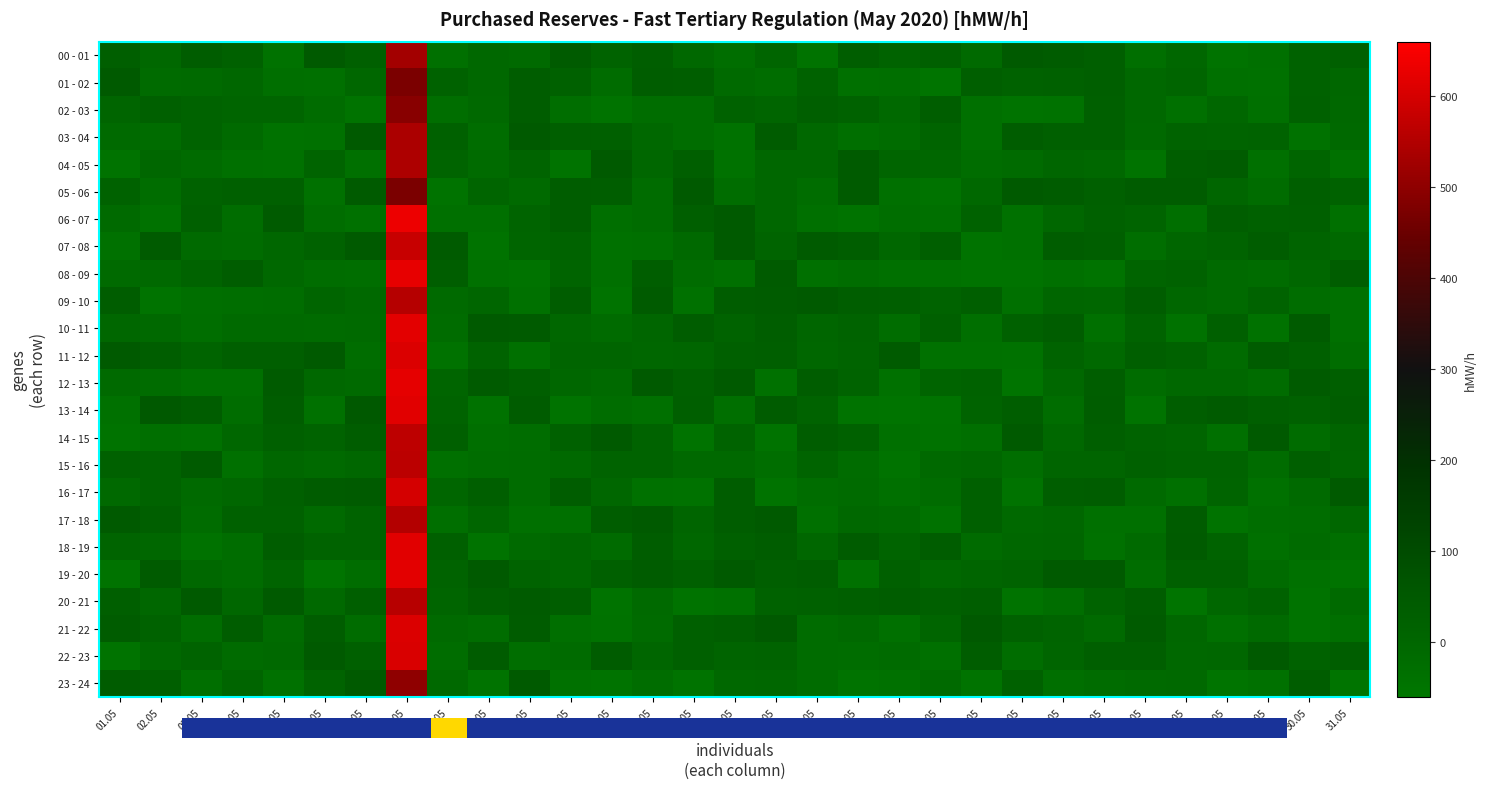

What is the maximum value shown in the chart?

633.1